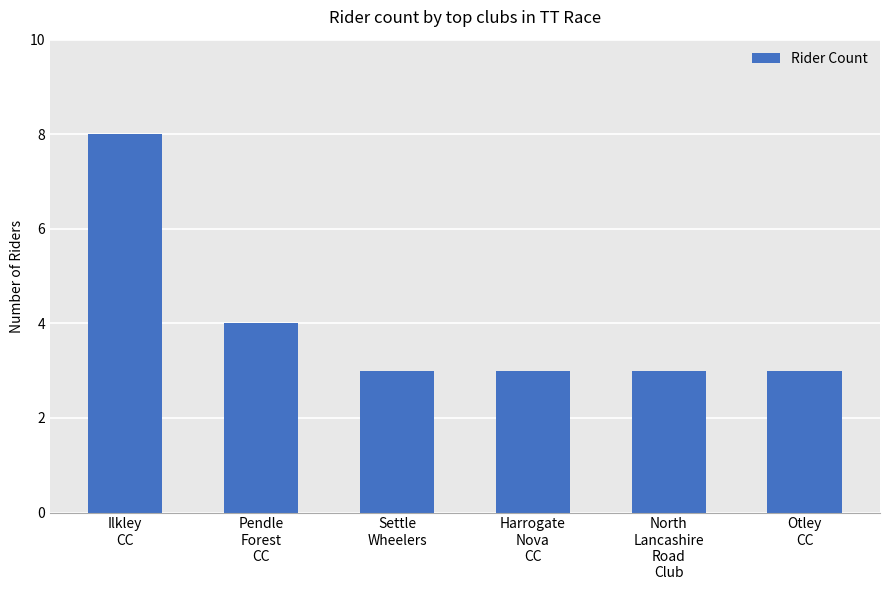

Between Settle
Wheelers and Ilkley
CC, which is larger?

Ilkley
CC